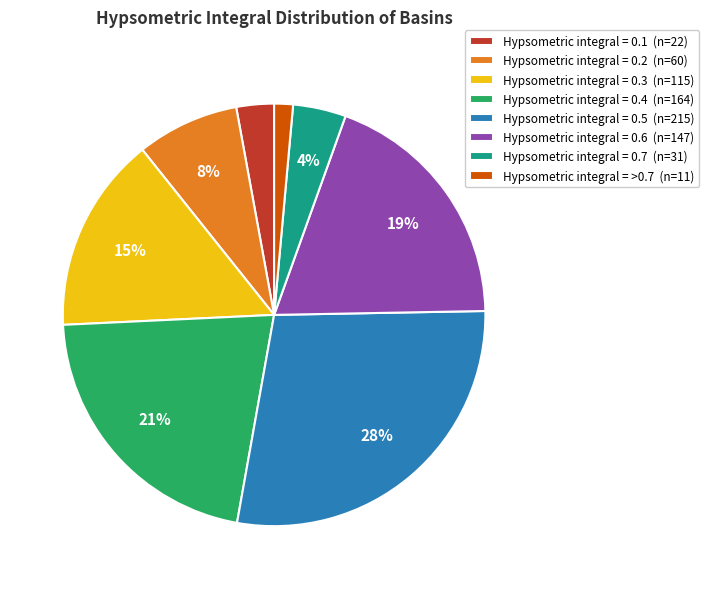

Combined, do Hypsometric integral = >0.7 (n=11) and Hypsometric integral = 0.7 (n=31) account for over 50%?

No